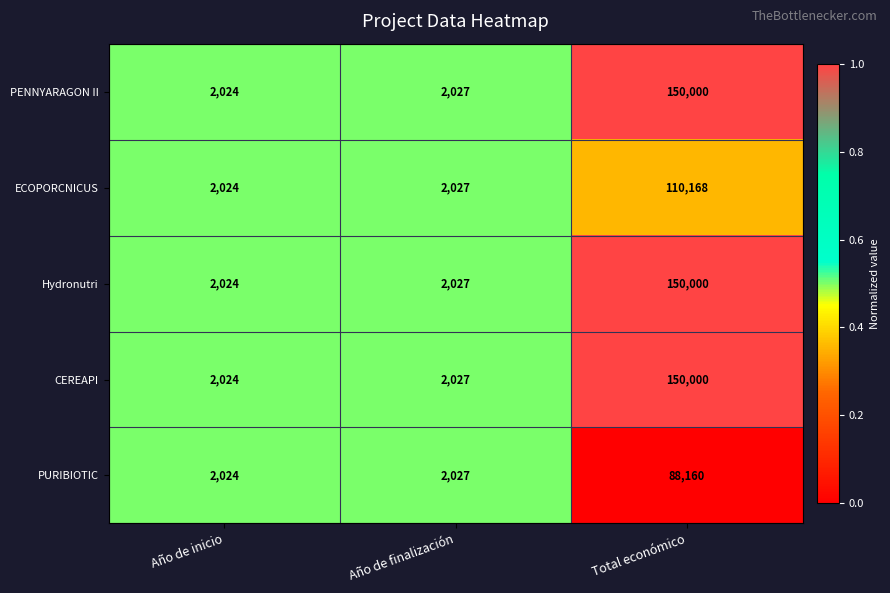

Which label corresponds to the largest value in the chart?

Total económico